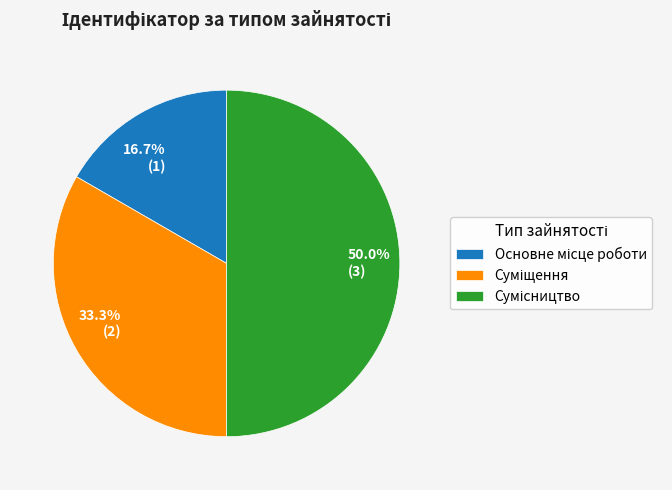

Is the sum of Основне місце роботи and Суміщення greater than half?

No